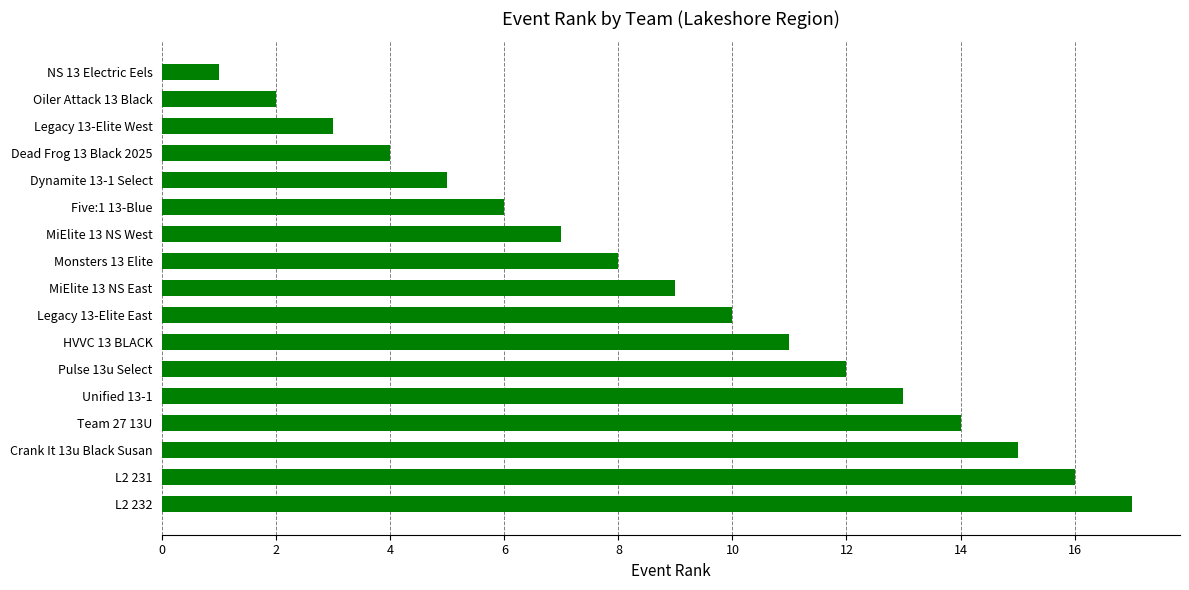

What is the sum of all values?

153